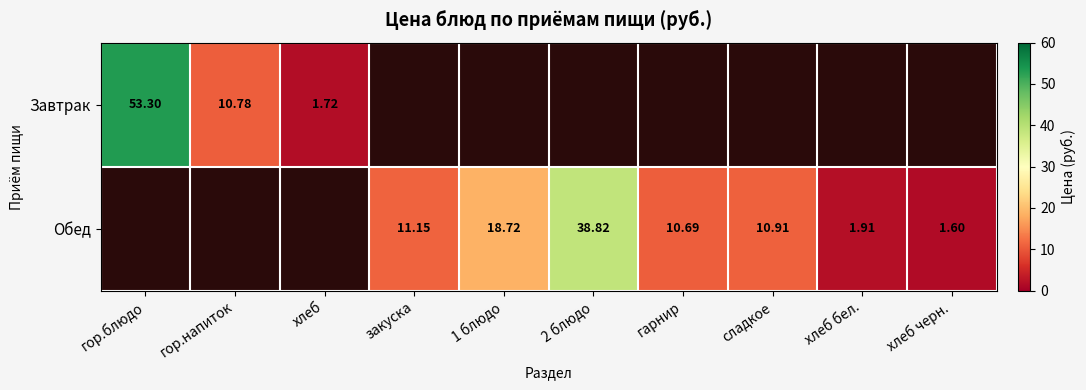

What is the minimum value shown in the chart?

1.6